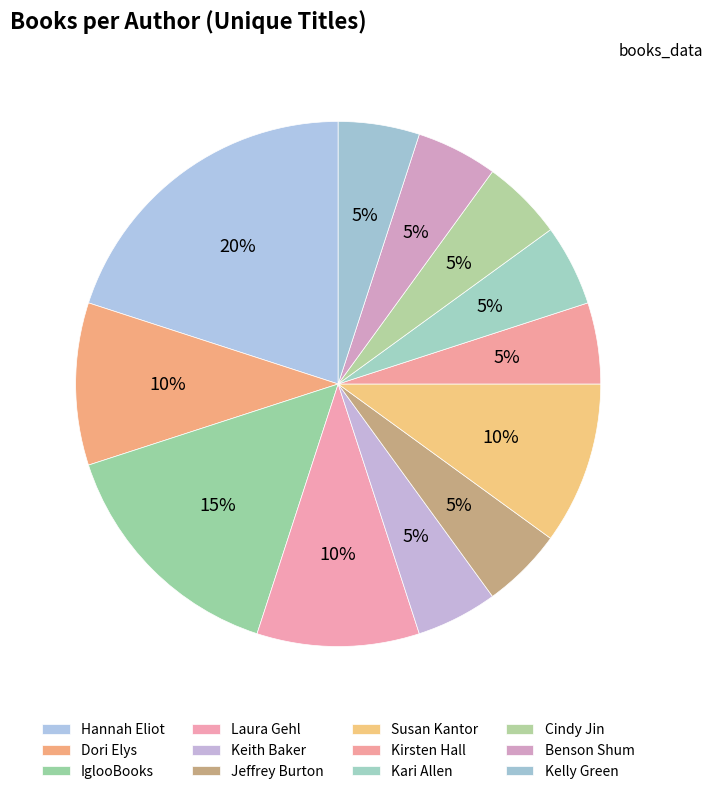

How many segments does this pie chart have?

12